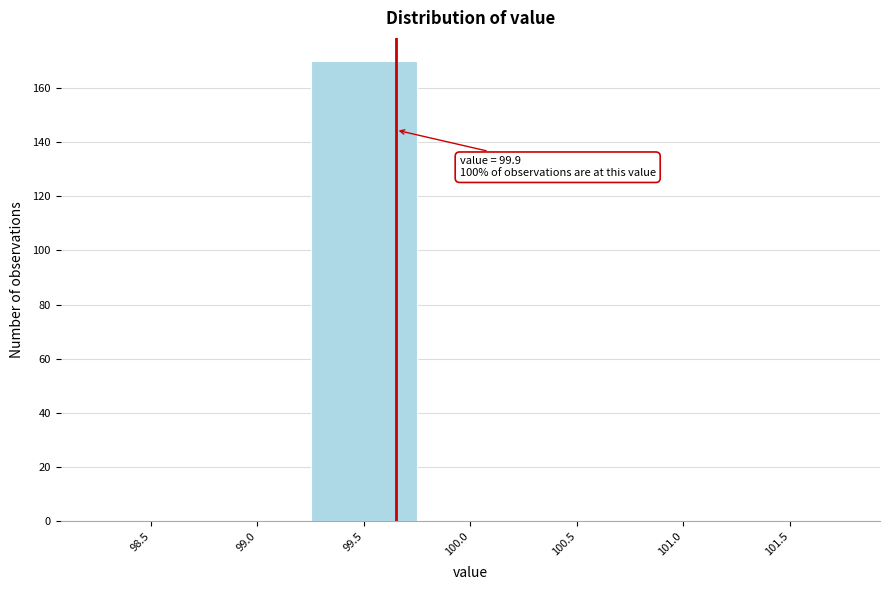

Reading right to left, extract all data points from this chart.

101.5=0	101.0=0	100.5=0	100.0=0	99.5=170	99.0=0	98.5=0